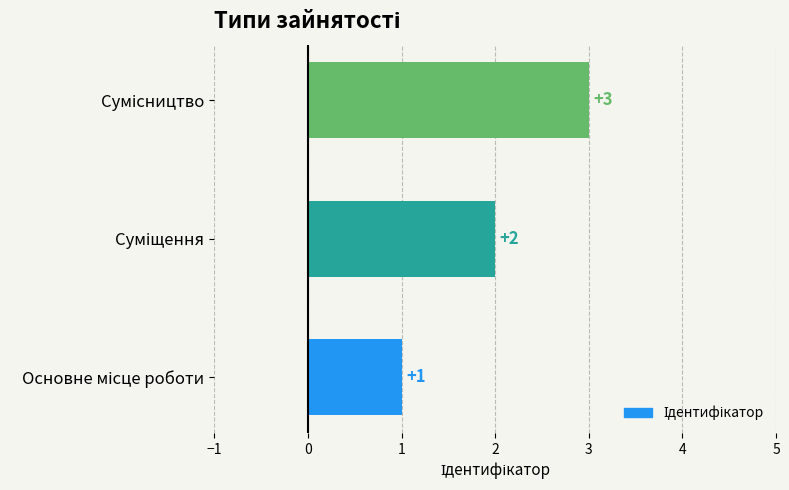

How many values are between 1 and 3?

3